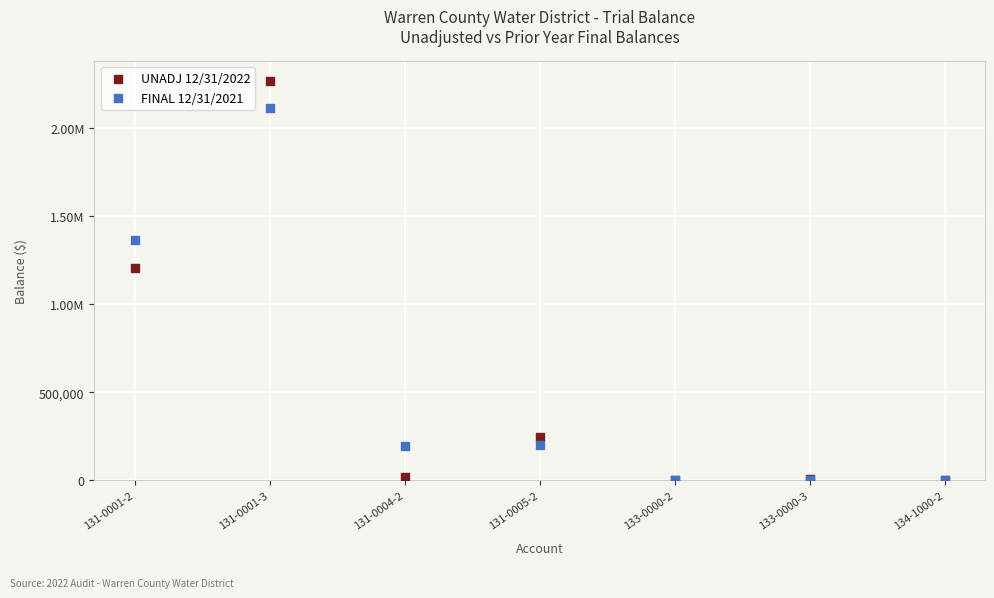

What are all the series names shown in the legend?

UNADJ 12/31/2022, FINAL 12/31/2021